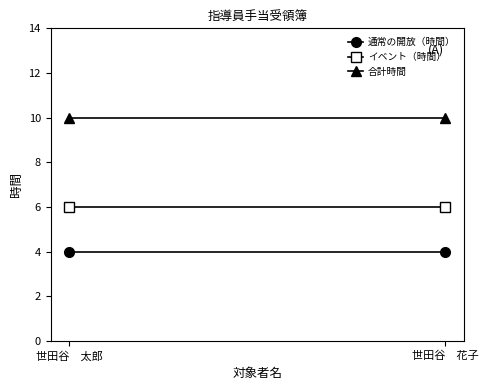

What is the average value of the 通常の開放（時間） series?

4